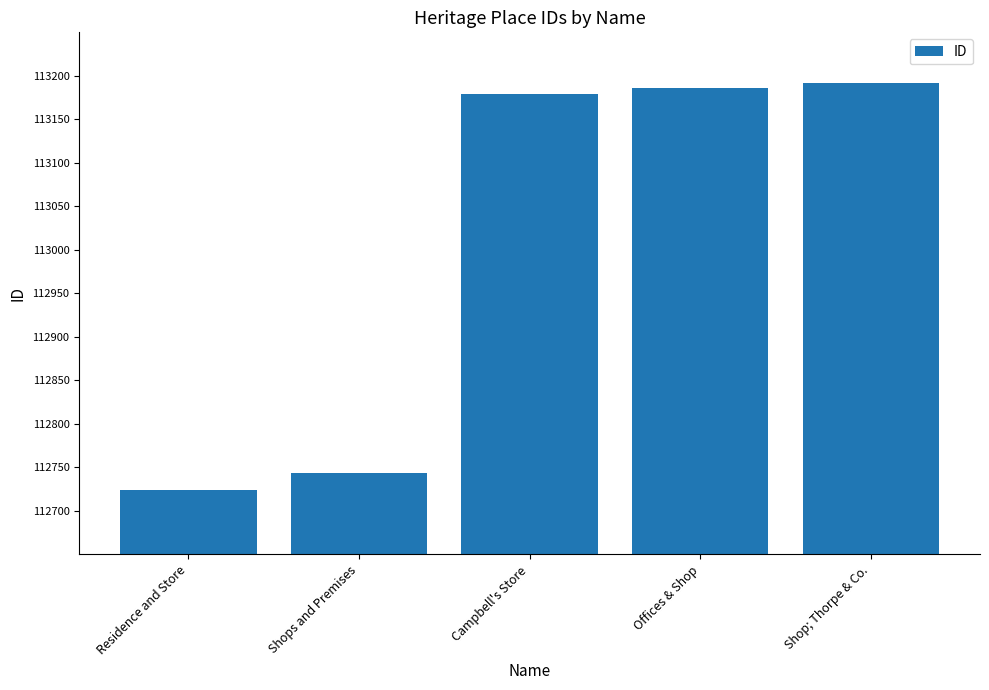

Which category has the highest value across all series?

Shop; Thorpe & Co.